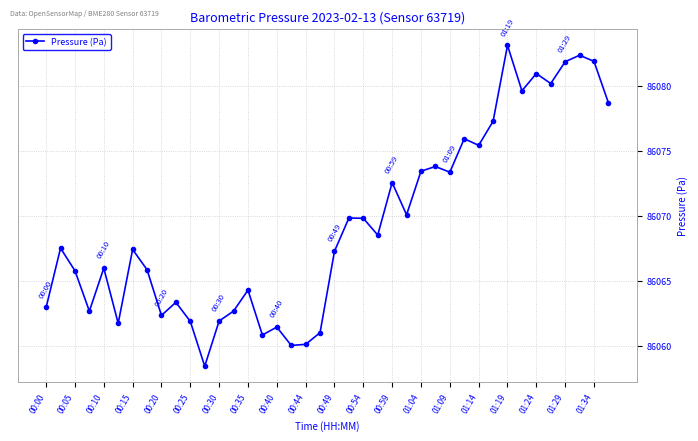

What is the value of the 27th point from the left?

86073.4